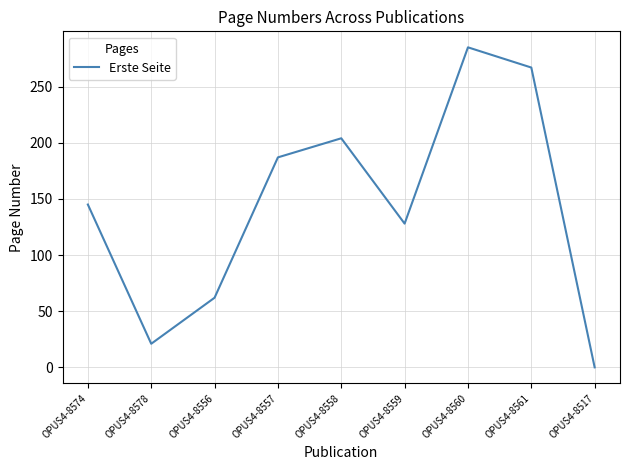

What position from the left is OPUS4-8561?

8